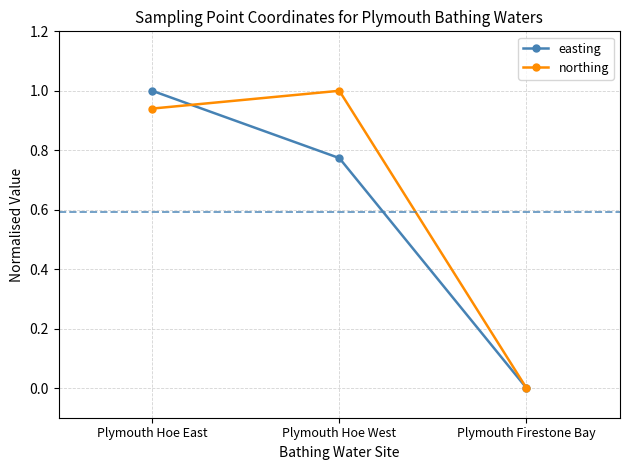

What is the total value across all series at Plymouth Hoe West?

1.8